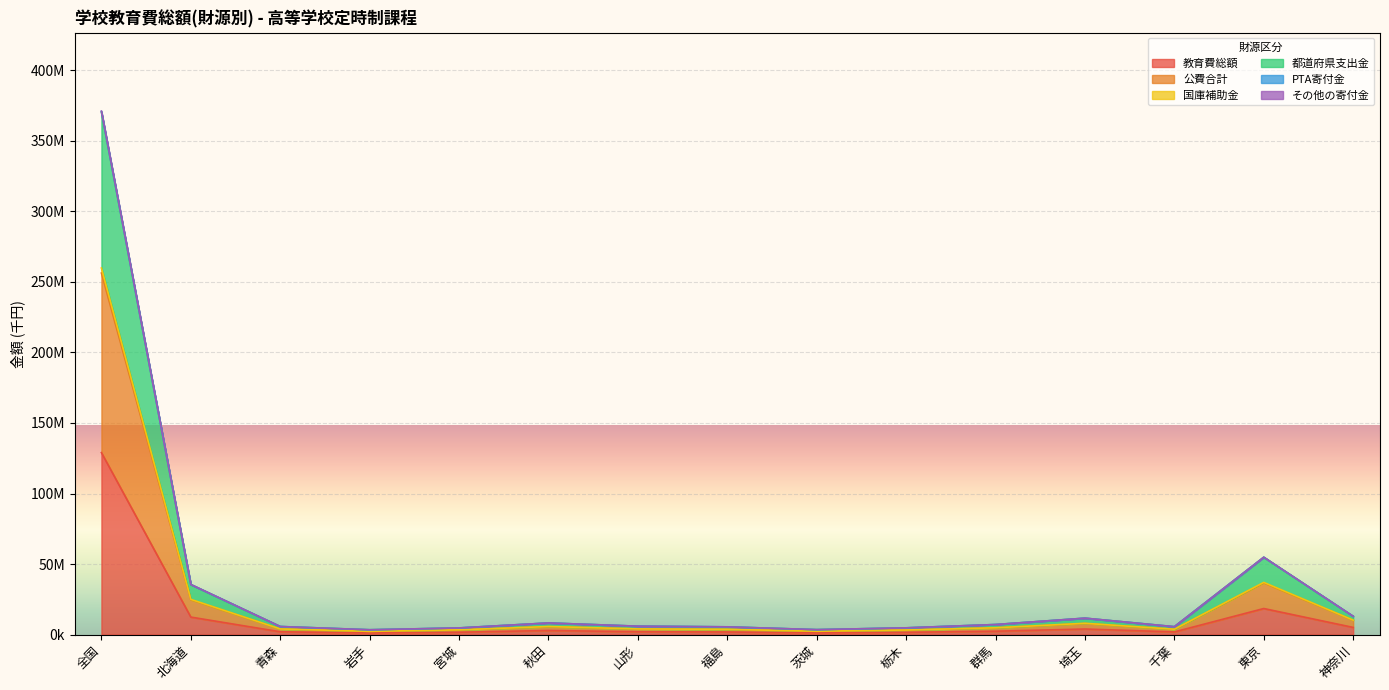

Reading left to right, transcribe all the data shown in this chart.

教育費総額: 全国=128993984	北海道=12386138	青森=1976601	岩手=1139325	宮城=1661041	秋田=2894835	山形=1988597	福島=1836366	茨城=1173229	栃木=1601574	群馬=2381276	埼玉=3940699	千葉=1870607	東京=18461872	神奈川=5064597
公費合計: 全国=256286729	北海道=24696164	青森=3937534	岩手=2271080	宮城=3293380	秋田=5594091	山形=3960211	福島=3652153	茨城=2330282	栃木=3181816	群馬=4749614	埼玉=7857991	千葉=3723084	東京=36642819	神奈川=10116855
国庫補助金: 全国=259863336	北海道=24960317	青森=3979792	岩手=2299407	宮城=3347516	秋田=5696914	山形=4012827	福島=3703480	茨城=2373205	栃木=3230636	群馬=4816709	埼玉=7991849	千葉=3788756	東京=36990925	神奈川=10233604
都道府県支出金: 全国=370416125	北海道=35446177	青森=5697388	岩手=3402145	宮城=4692964	秋田=8216054	山形=5928351	福島=5464034	茨城=3487335	栃木=4755233	群馬=7107276	埼玉=11616882	千葉=5568321	東京=54823766	神奈川=12950175
PTA寄付金: 全国=371050762	北海道=35514389	青森=5713056	岩手=3409715	宮城=4705666	秋田=8239633	山形=5945334	福島=5484613	茨城=3503511	栃木=4776565	群馬=7120214	埼玉=11640289	千葉=5586451	東京=54839287	神奈川=12962514
その他の寄付金: 全国=370844835	北海道=35496071	青森=5710730	岩手=3409314	宮城=4699345	秋田=8233448	山形=5939132	福島=5484169	茨城=3494342	栃木=4760542	群馬=7118189	埼玉=11623251	千葉=5573994	東京=54839217	神奈川=12954363